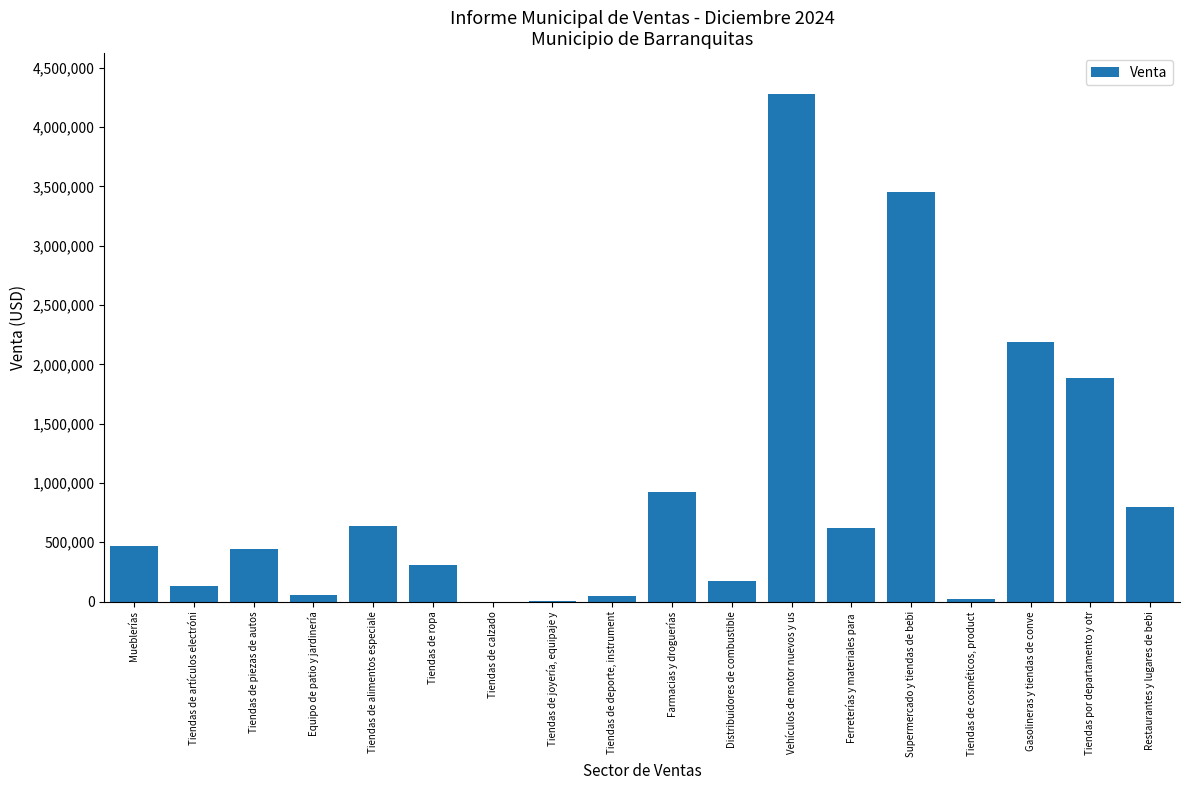

What is the greatest value displayed?

4281842.7